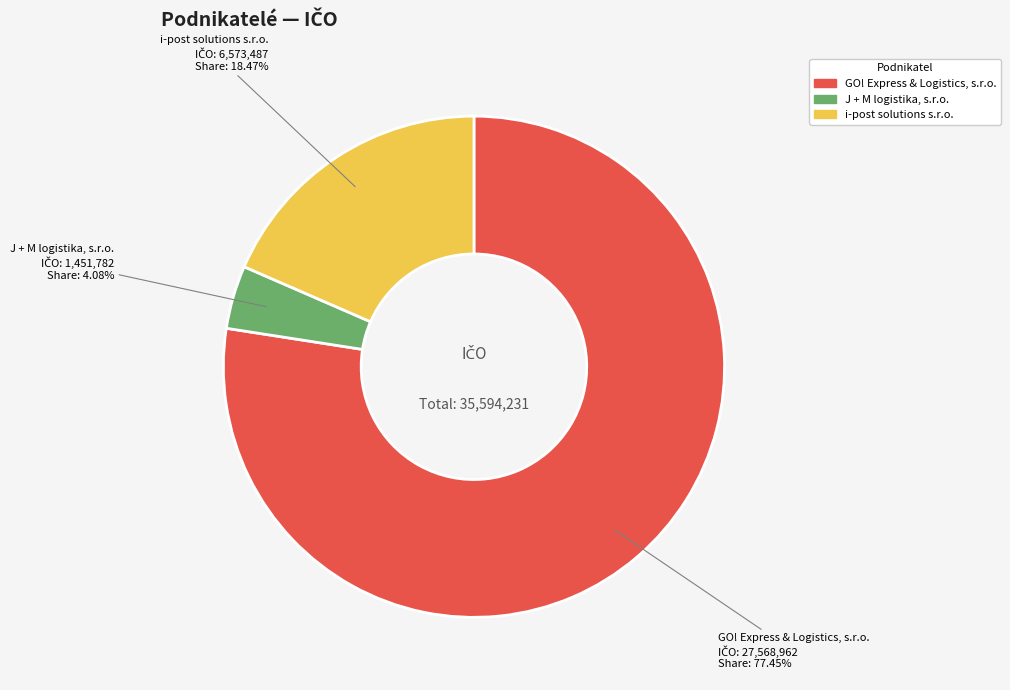

What is the ratio of the value at GO! Express & Logistics, s.r.o. to the value at J + M logistika, s.r.o.?

19.0